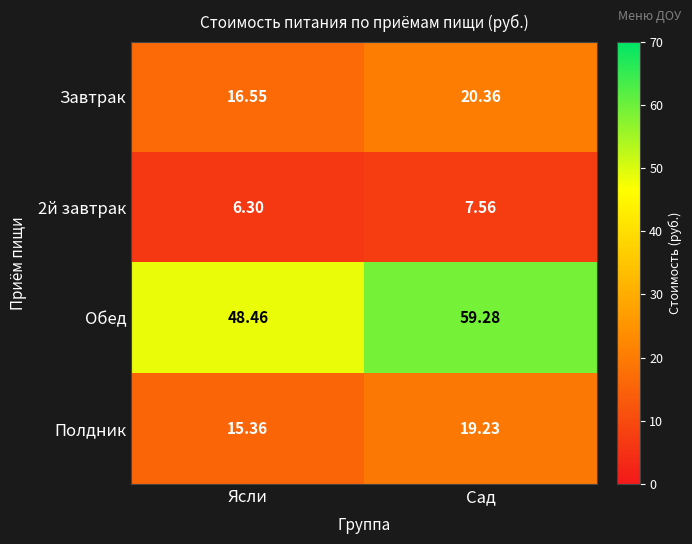

Which category has the highest value across all series?

Сад